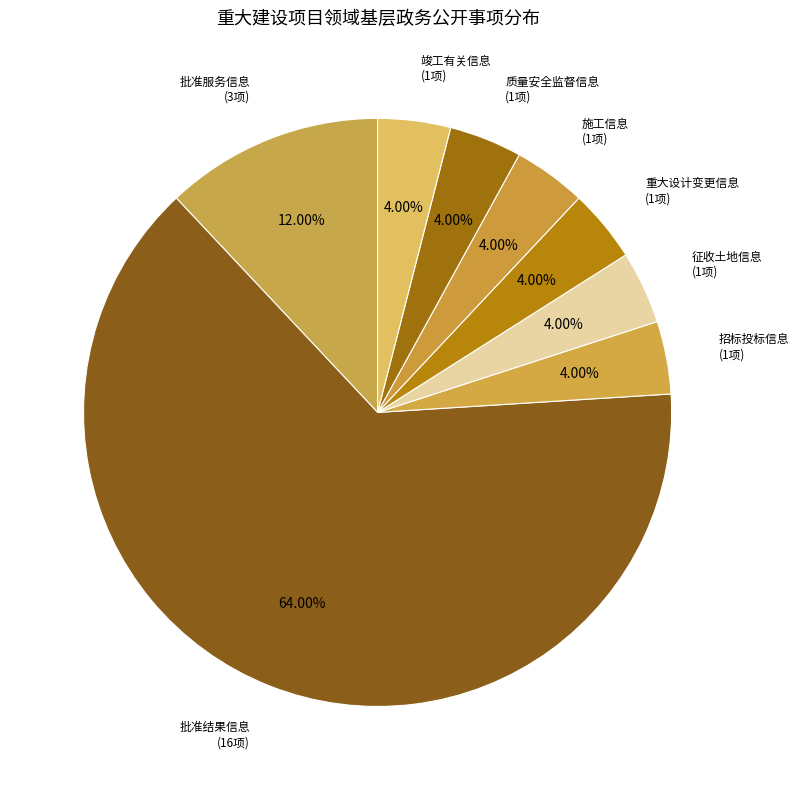

To the nearest percent, what is the difference between the largest and smallest slice percentages?

60%